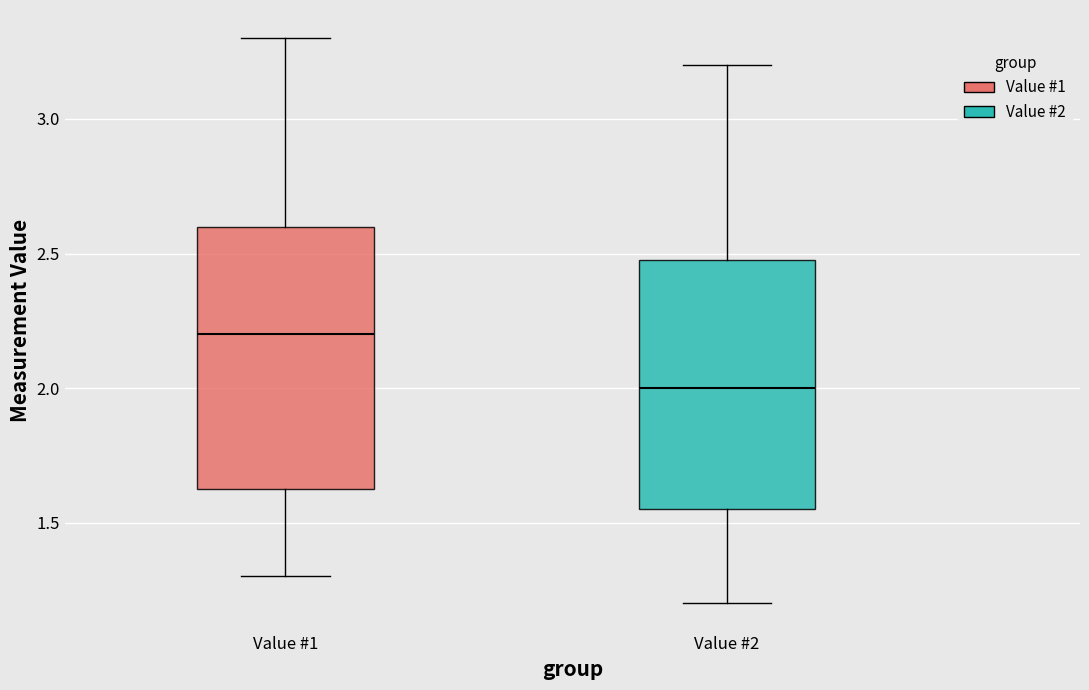

Reading left to right, transcribe this box plot: for each box, give where its median line is, the range the box spans, and where its two whiskers end, as read against the y-axis. The values are not printed on the chart, so give them approximately, as read against the axis.

Value #1: median 2.20, box 1.65 to 2.60, whiskers 1.30 to 3.30
Value #2: median 2.00, box 1.55 to 2.50, whiskers 1.20 to 3.20